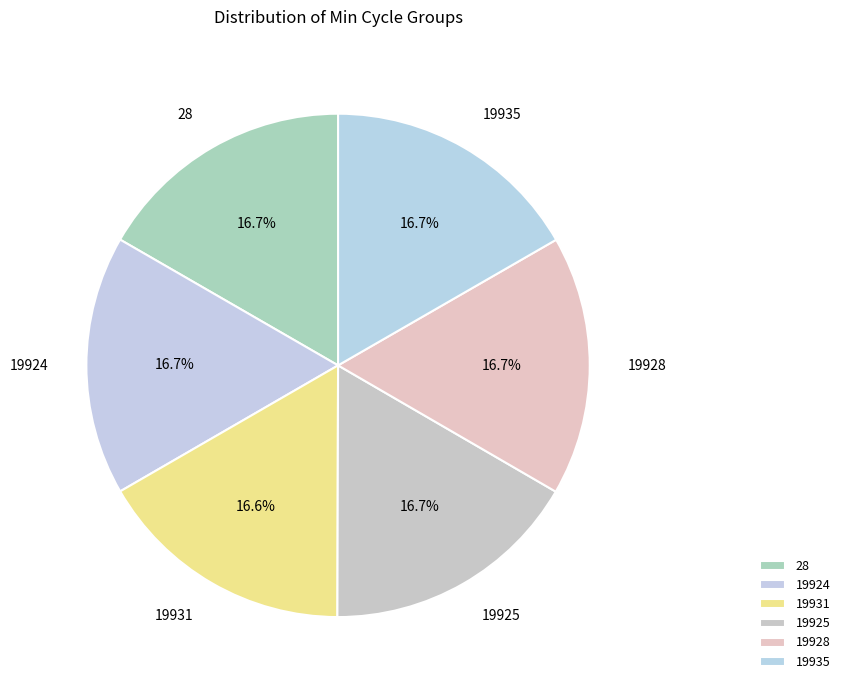

Count the number of slices in the pie.

6